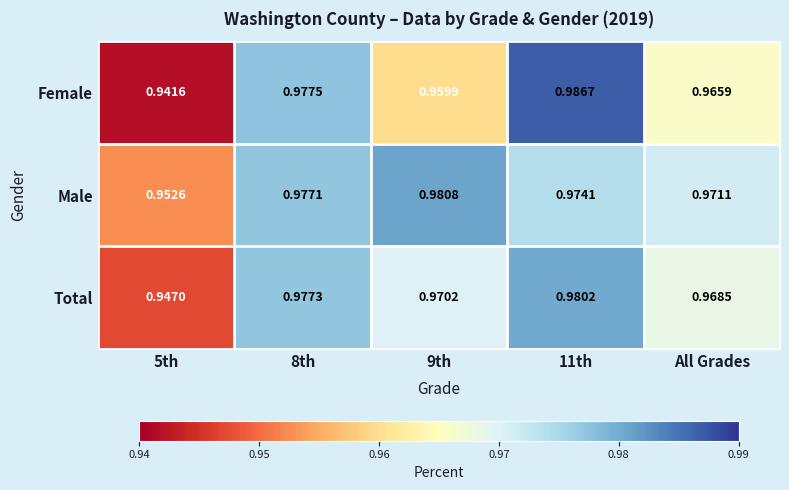

Rank the series at 8th from highest to lowest value.

Female, Total, Male